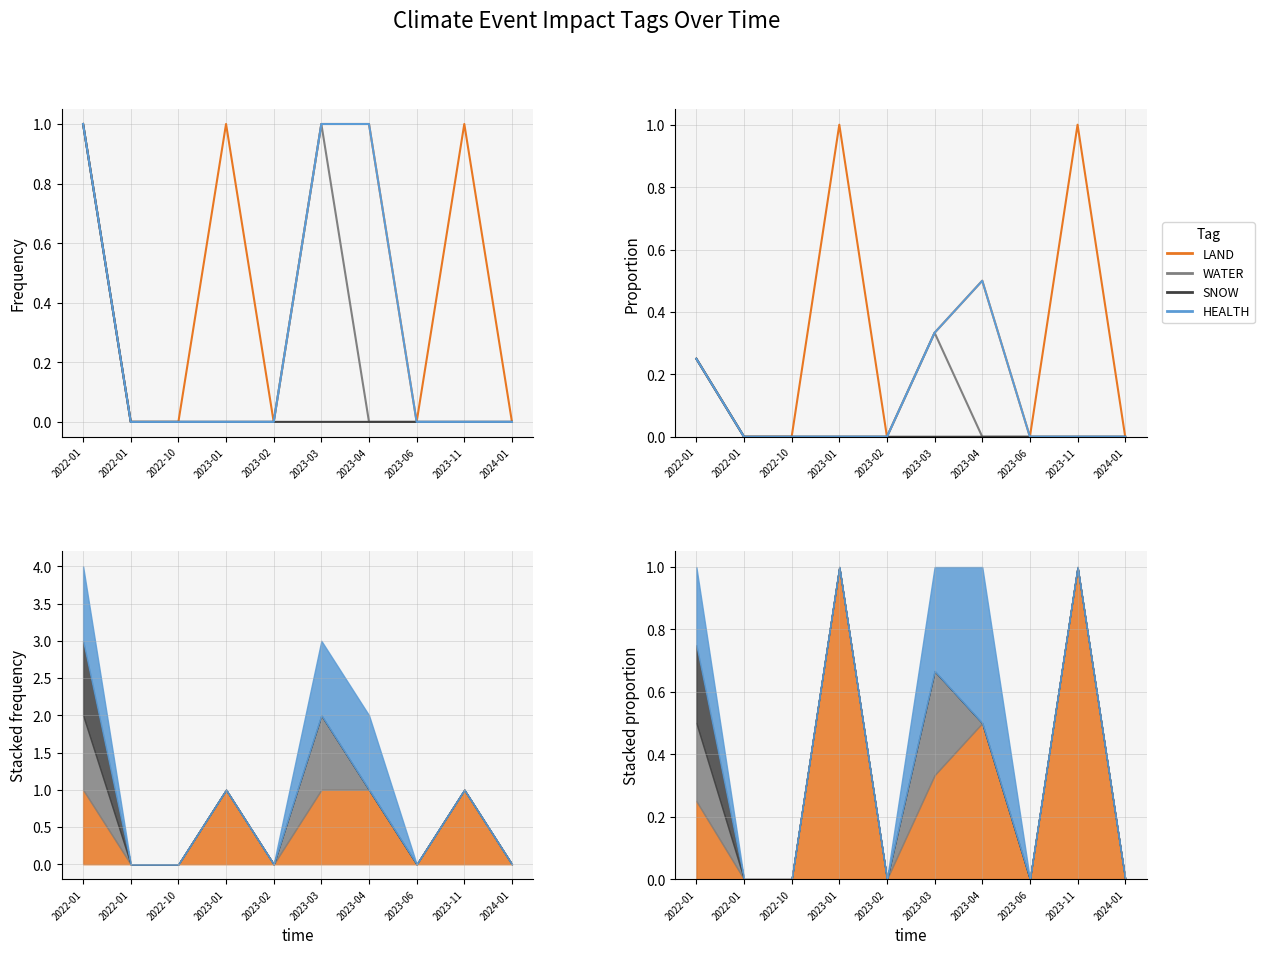

Rank the series at 2023-11 from lowest to highest value.

WATER, SNOW, HEALTH, LAND